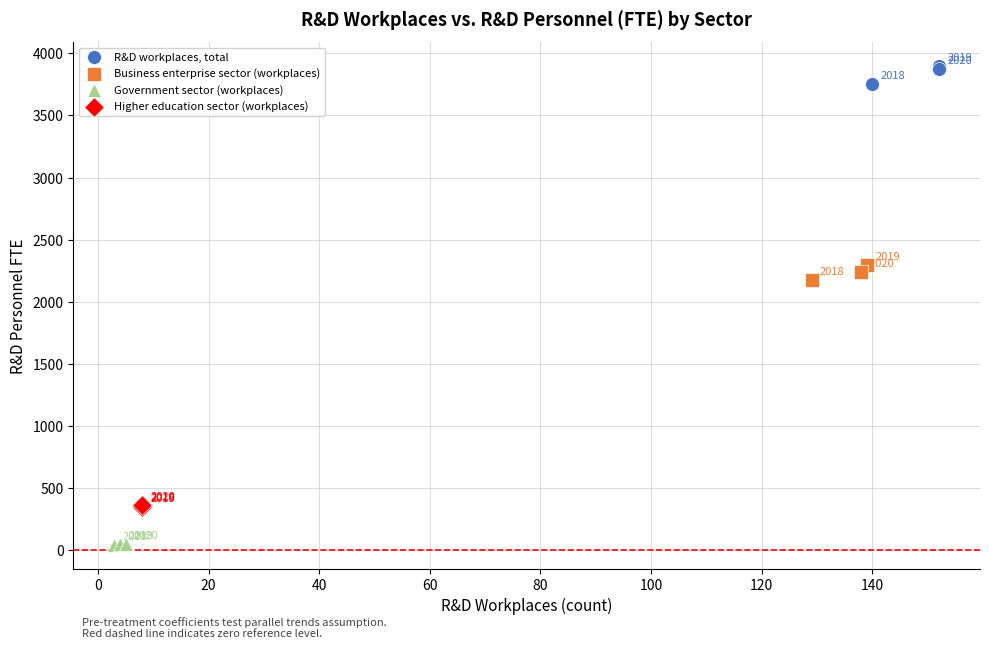

Which series reaches the maximum Y coordinate?

R&D workplaces, total